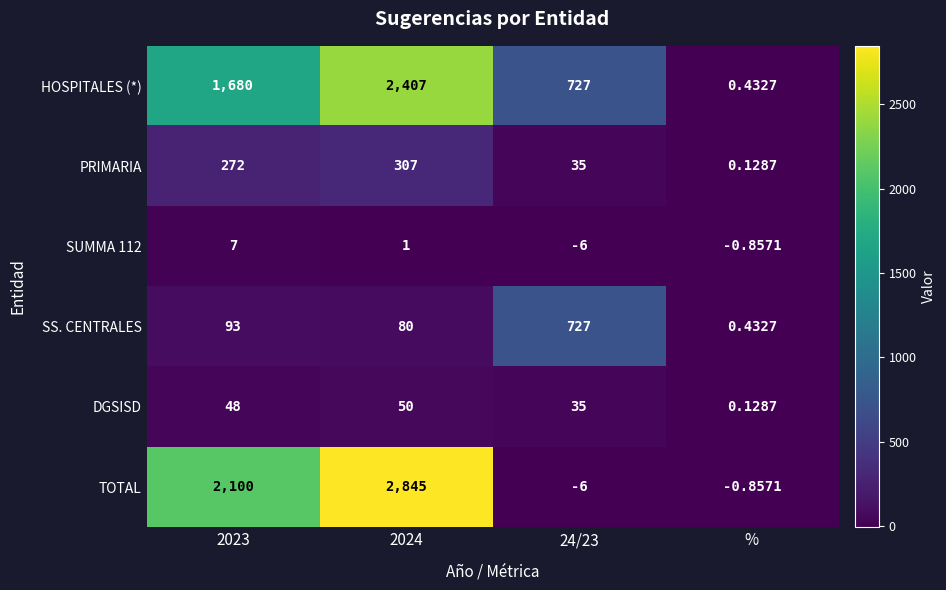

At which category does the chart reach its peak across all series?

2024